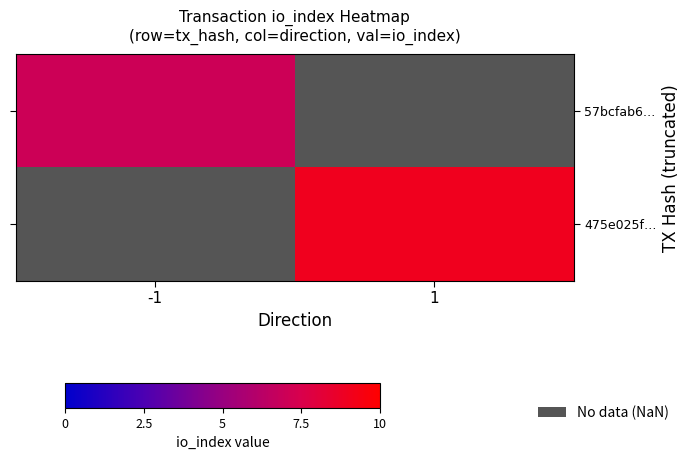

At which label does 57bcfab6… reach its minimum?

-1